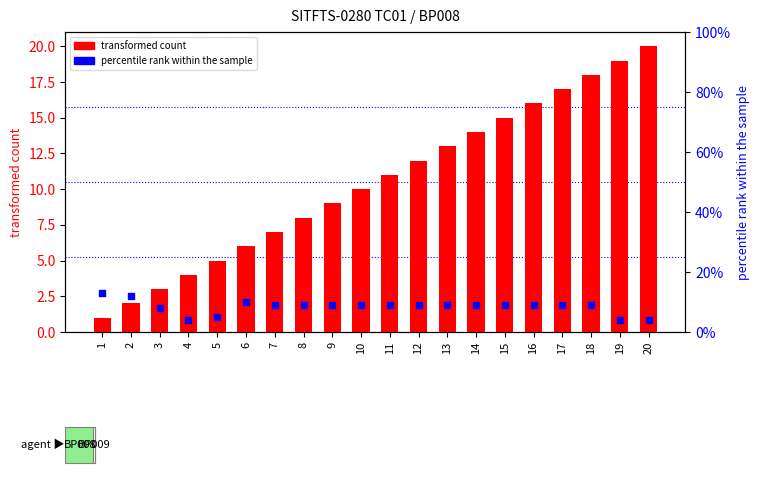

At which category is the sum across all series the highest?

18